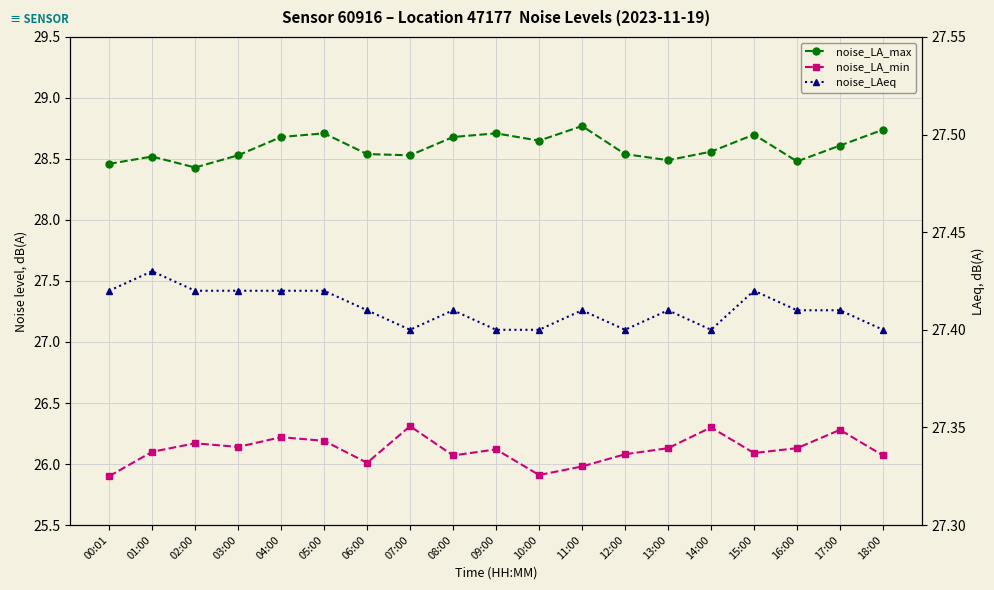

How many interior local valleys does the noise_LAeq series have?

3